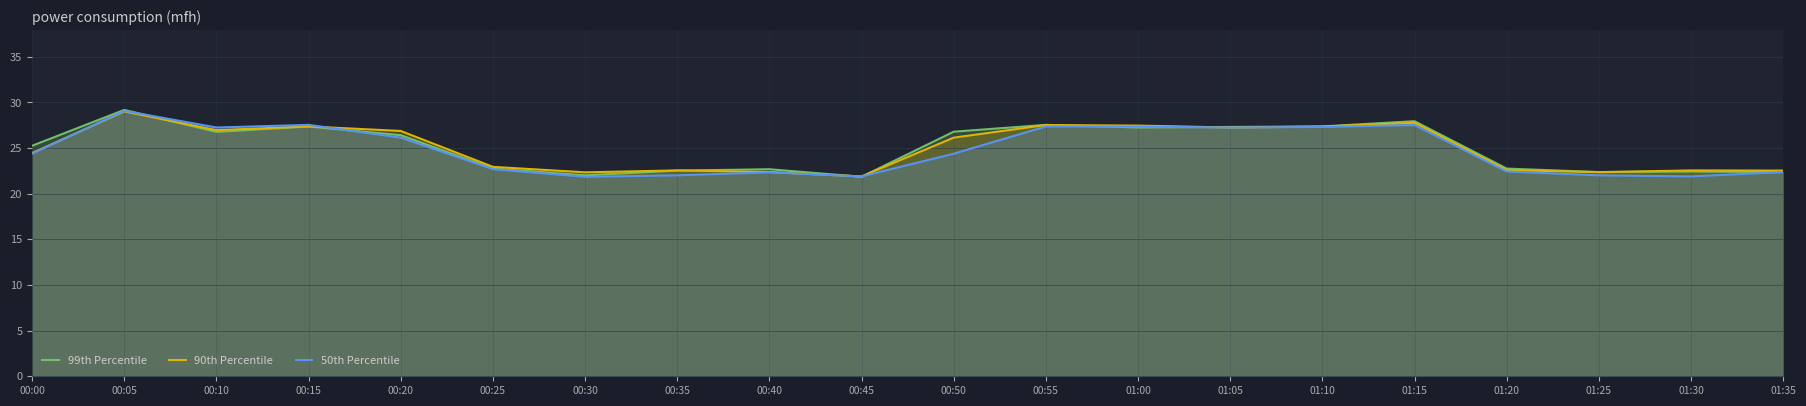

Which series ends up on top after the final intersection of 99th Percentile and 50th Percentile?

50th Percentile